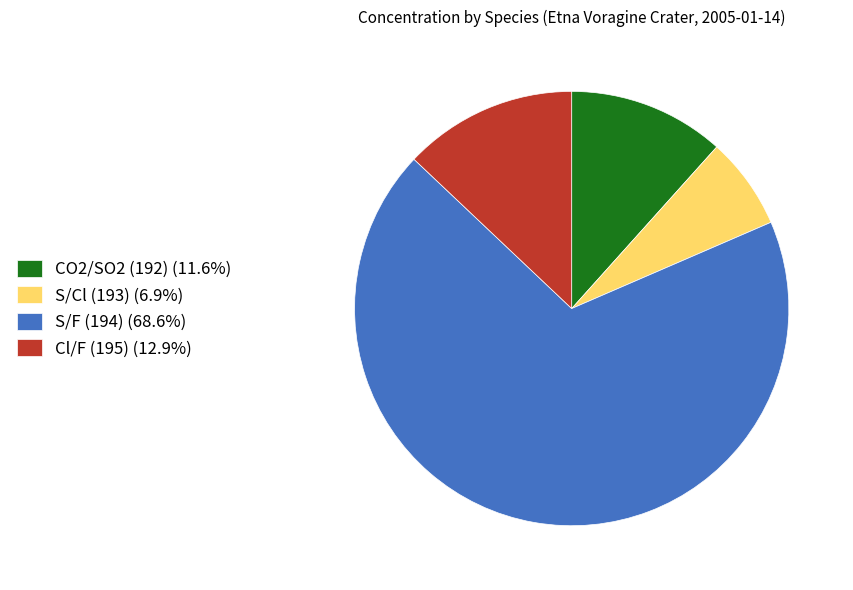

Does any single category account for the majority?

Yes